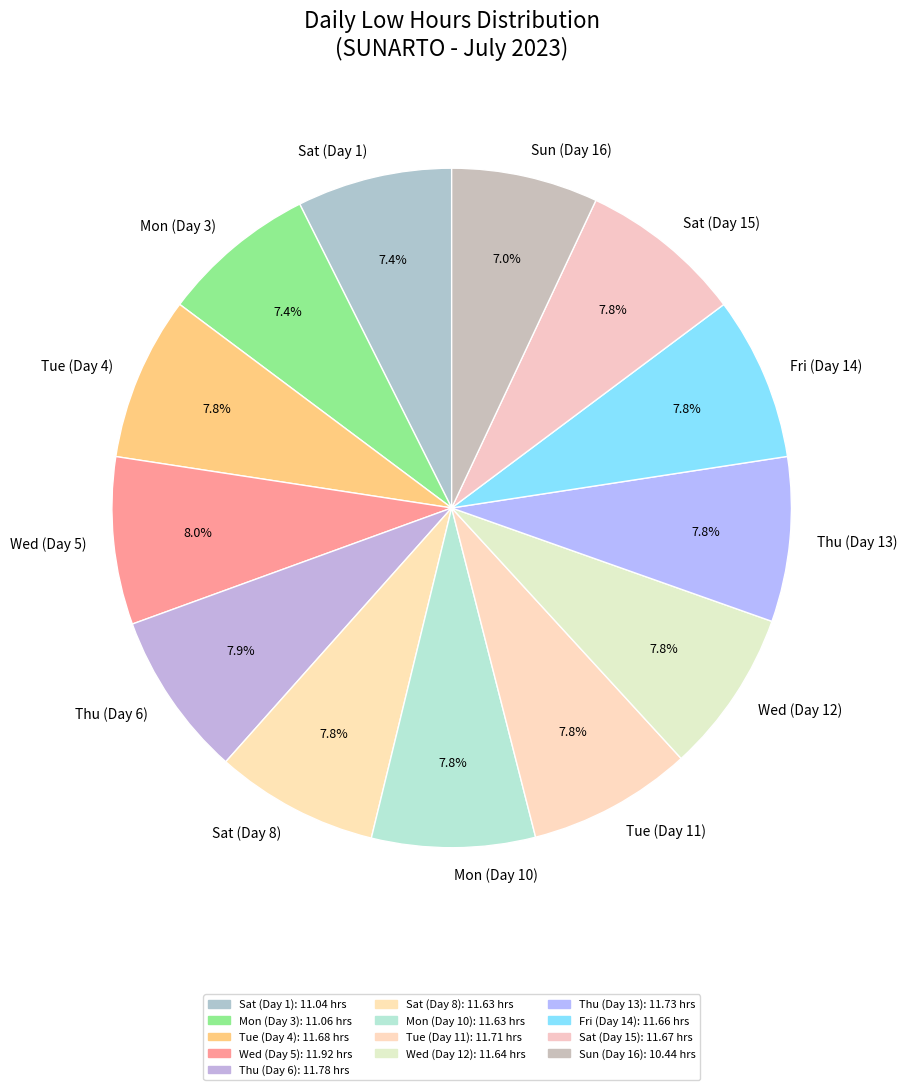

True or false: Tue (Day 4) accounts for 2% of the total.

False